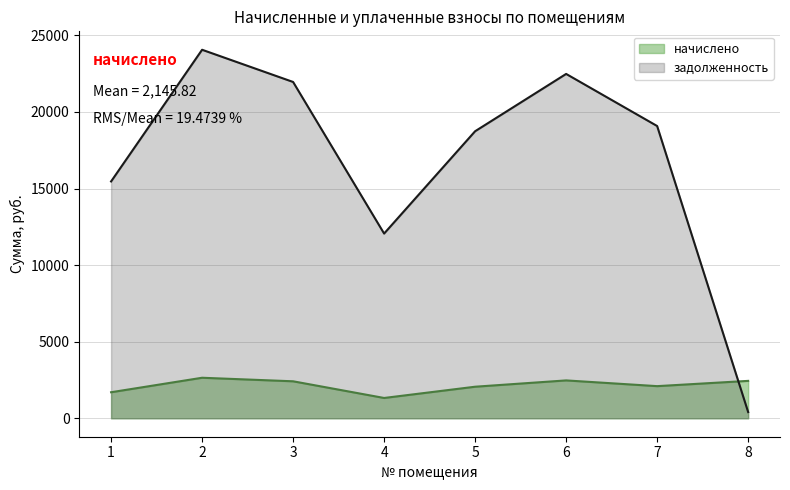

What are all the series names shown in the legend?

начислено, задолженность